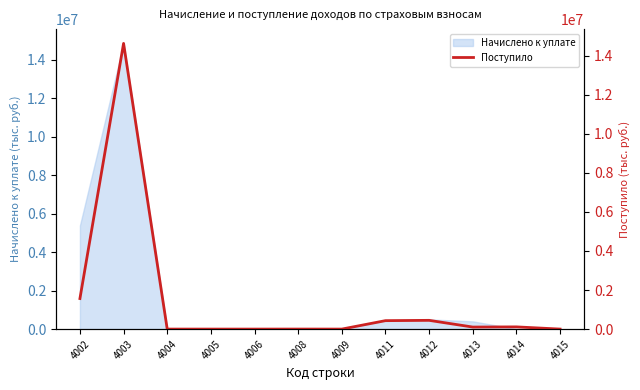

How many categories are shown in the chart?

12